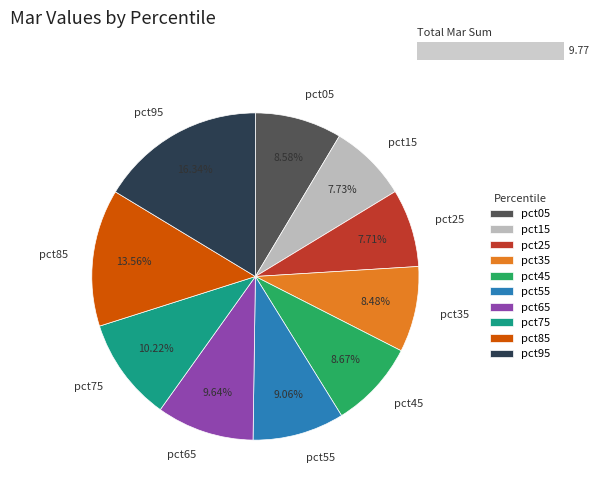

How much of the chart is everything except pct55?

90.9%